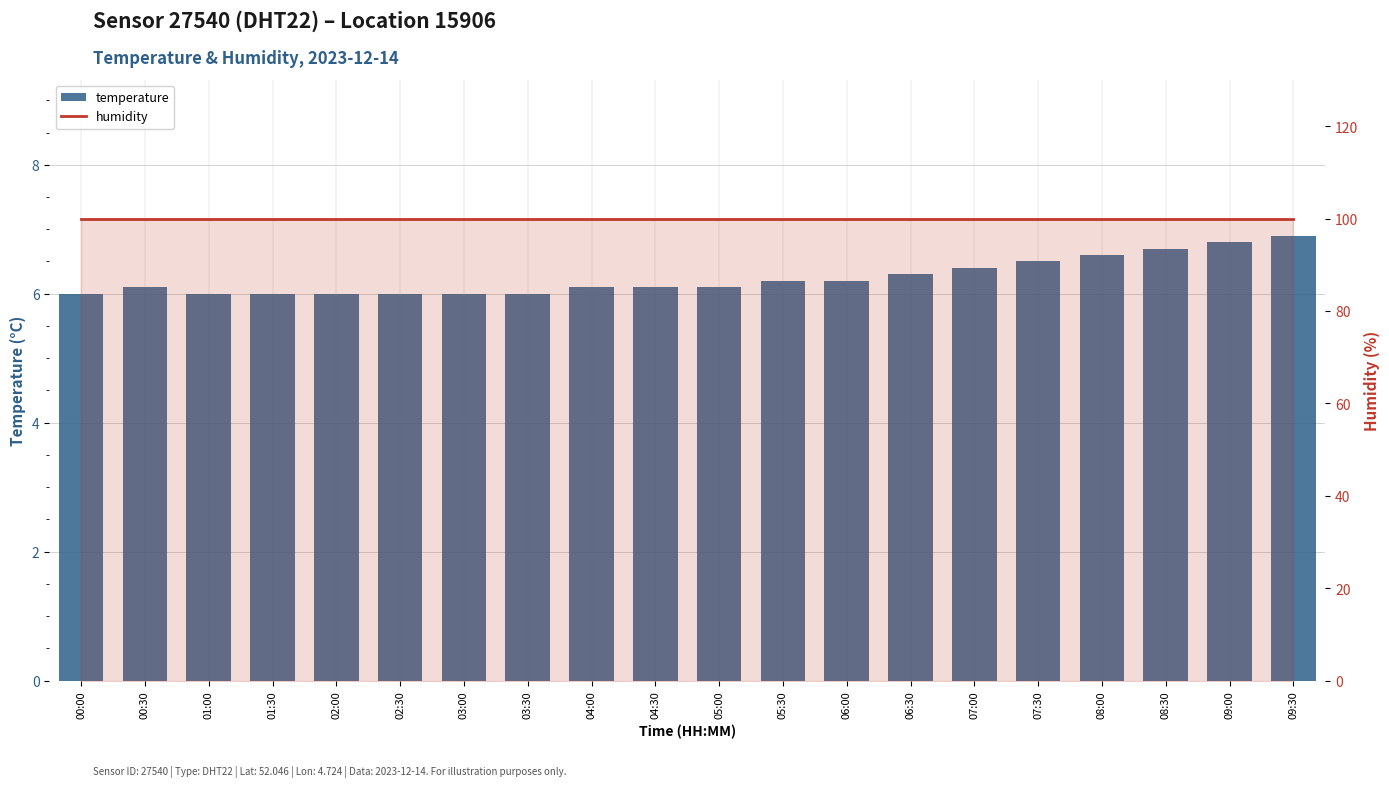

True or false: temperature has a value of 1.4 at 03:30.

False